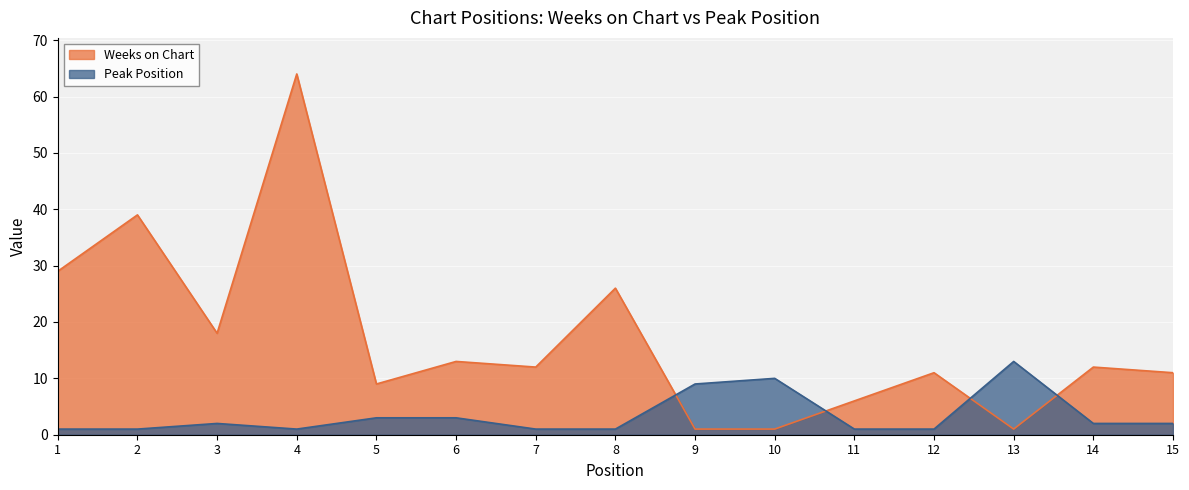

How many lines are shown in the chart?

2